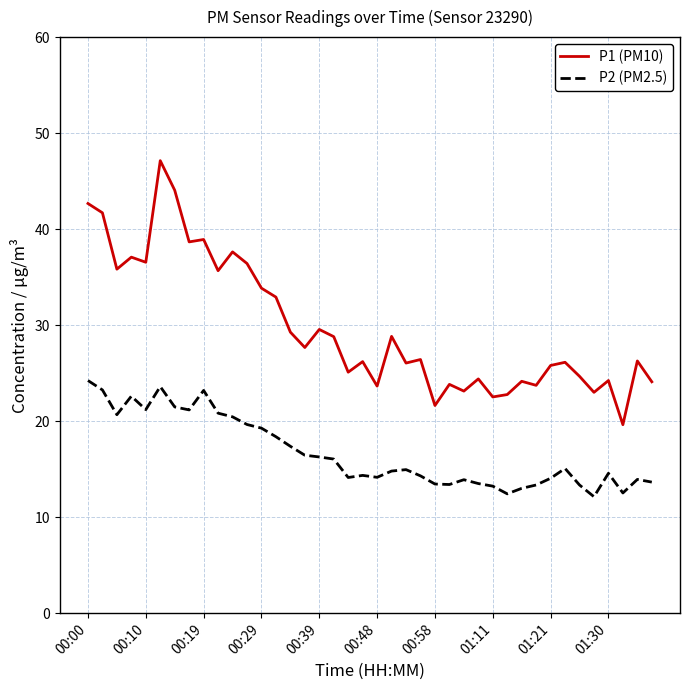

What is the highest value of the P1 (PM10) series?

47.1